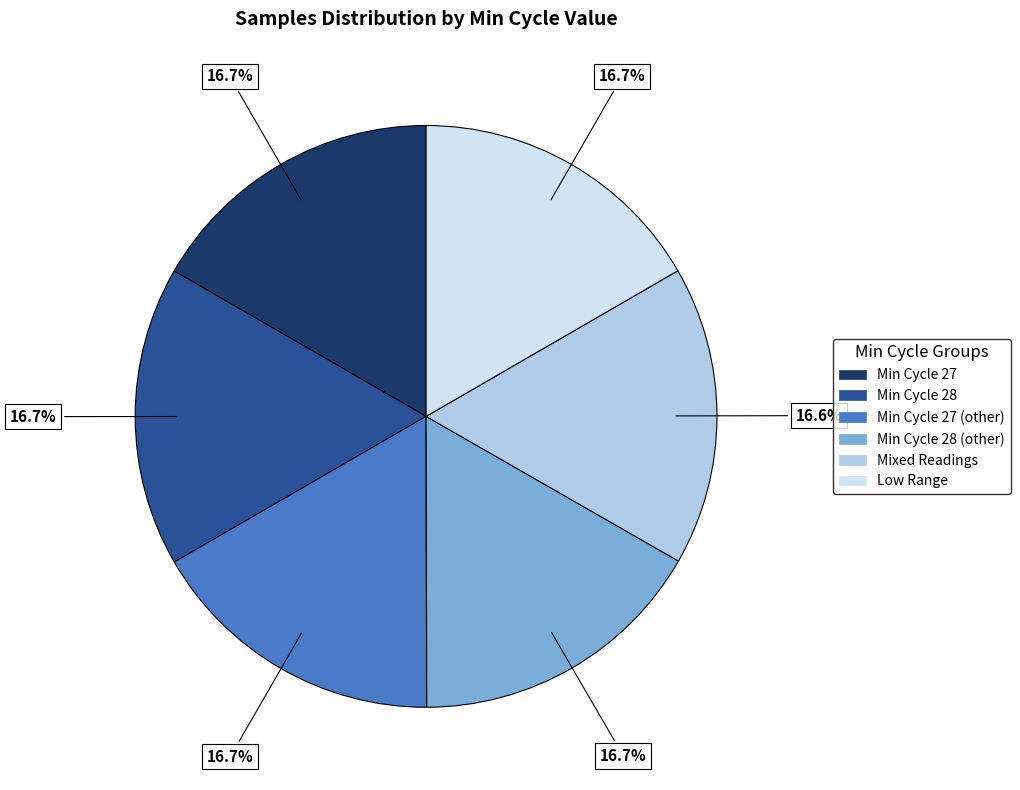

How many slices are in this pie chart?

6